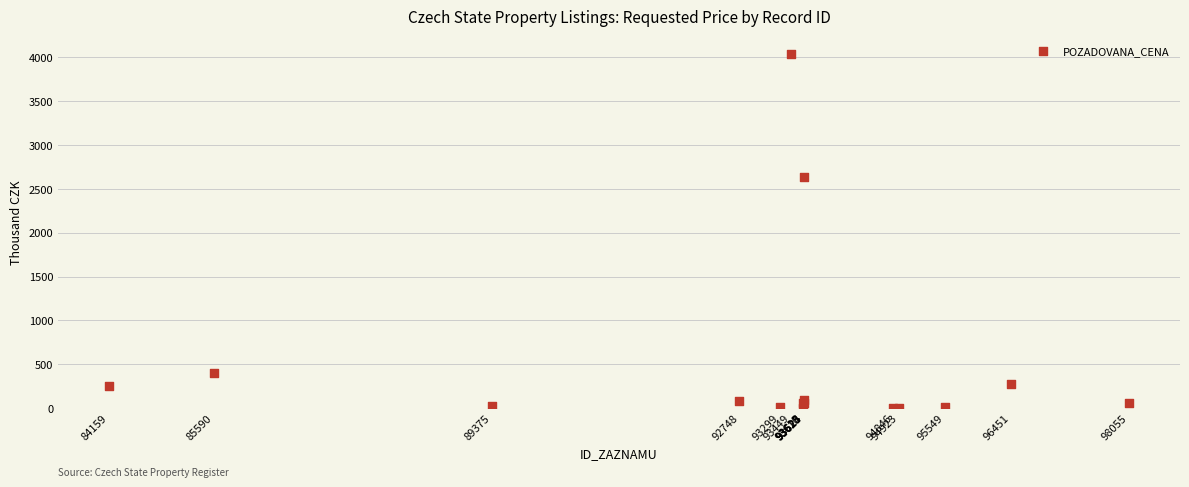

What Y value in the scatter plot is closest to 2019?

2637.5